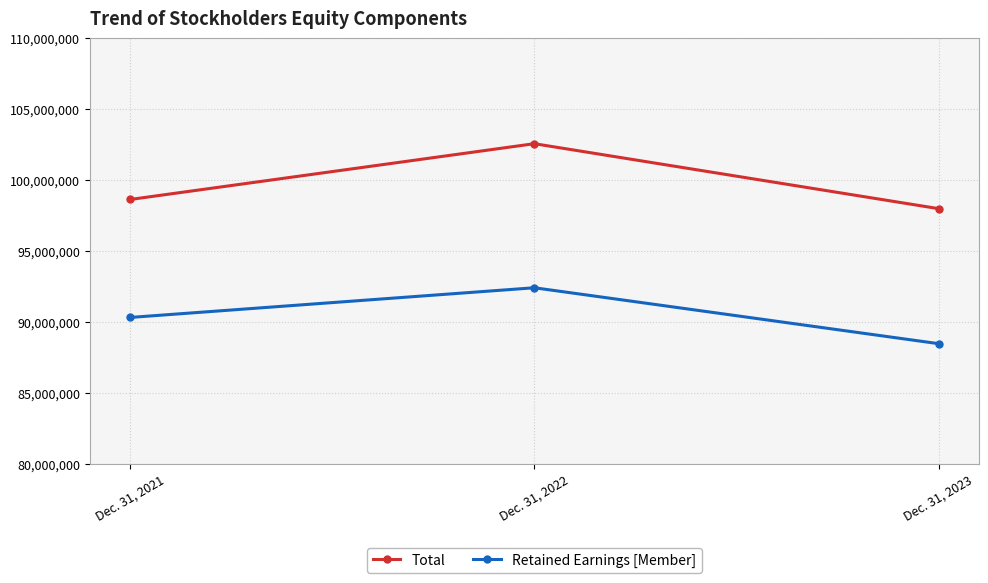

What is the value of the Total point at the 1st from the left?

98650595